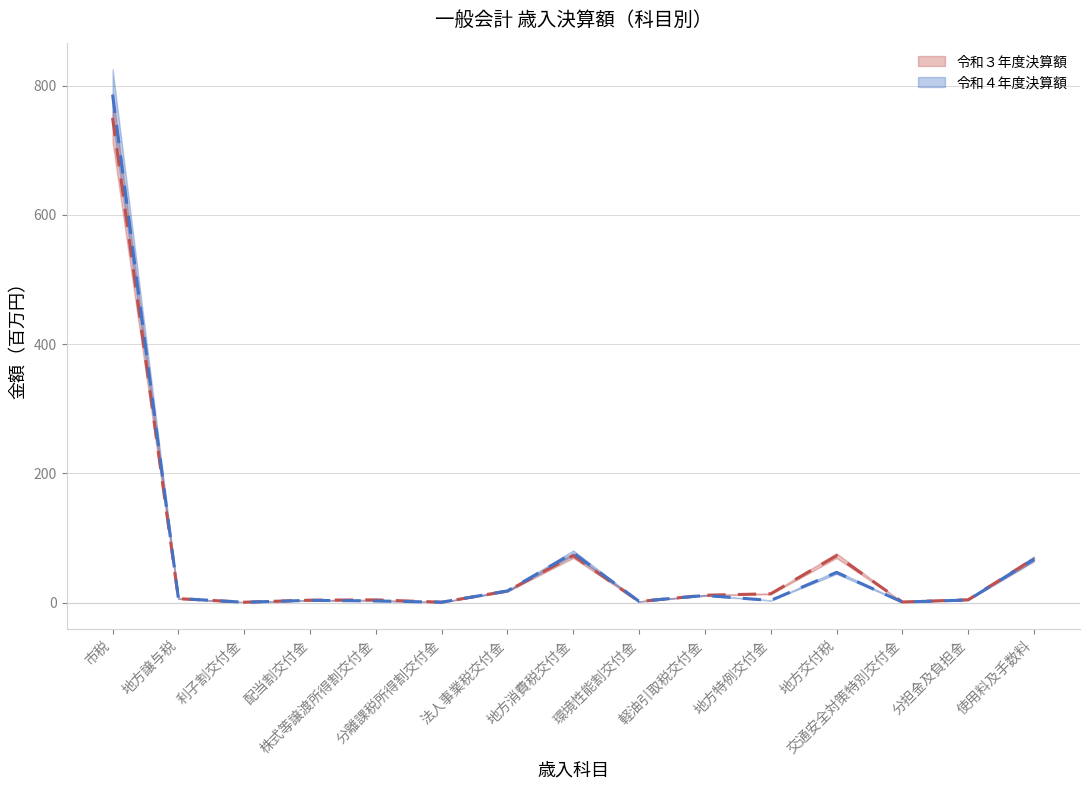

At which label does 令和４年度決算額 reach its peak?

市税